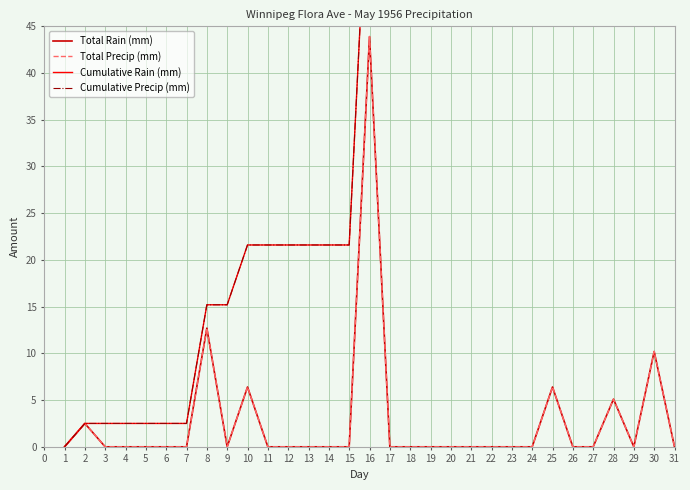

The value of Cumulative Rain (mm) at 13 is 34.7. True or false?

False